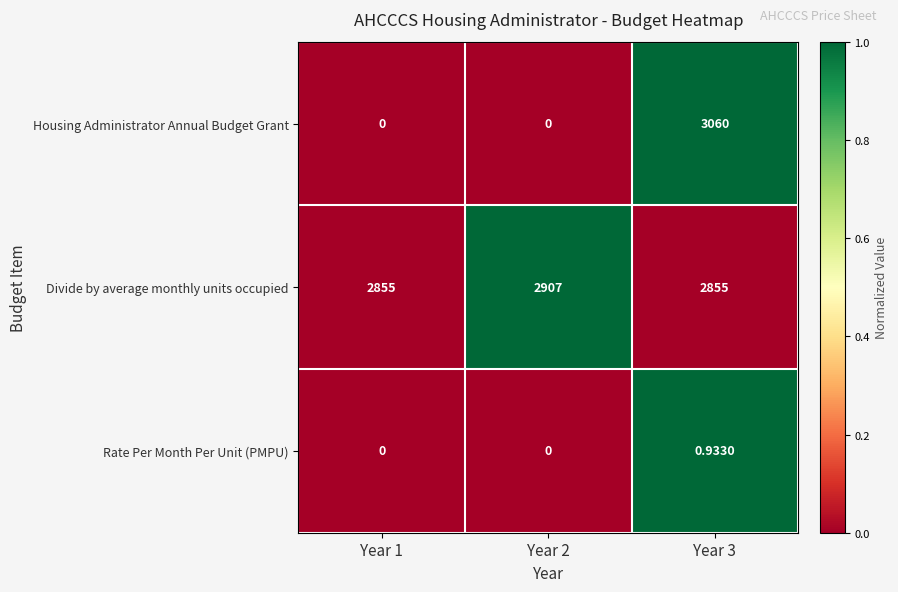

Which series has the largest total across all categories?

Divide by average monthly units occupied